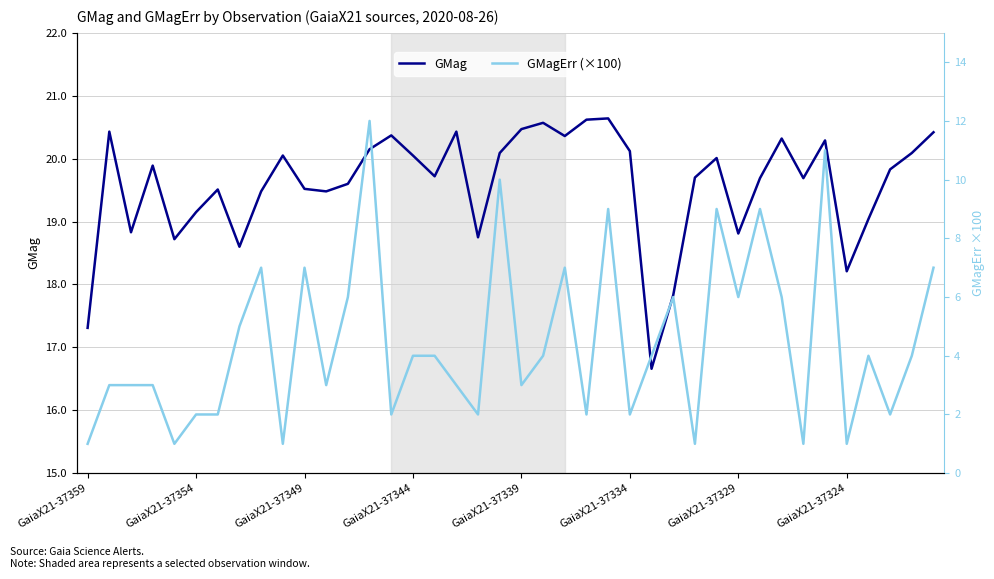

In GMagErr (×100), how many points are lower than both neighbors (excluding endpoints)?

13